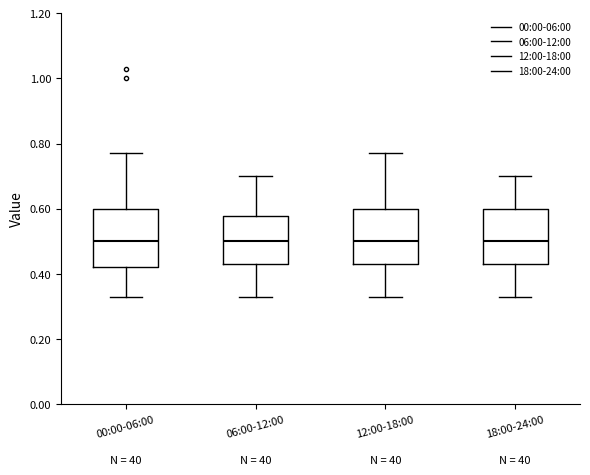

Reading left to right, read every box against the y-axis: the position of its median line, the range the box covers, and the ends of its whiskers. The values are not printed on the chart, so give them approximately, as read against the axis.

00:00-06:00: median 0.50, box 0.42 to 0.60, whiskers 0.34 to 0.78
06:00-12:00: median 0.50, box 0.44 to 0.58, whiskers 0.34 to 0.70
12:00-18:00: median 0.50, box 0.44 to 0.60, whiskers 0.34 to 0.78
18:00-24:00: median 0.50, box 0.44 to 0.60, whiskers 0.34 to 0.70